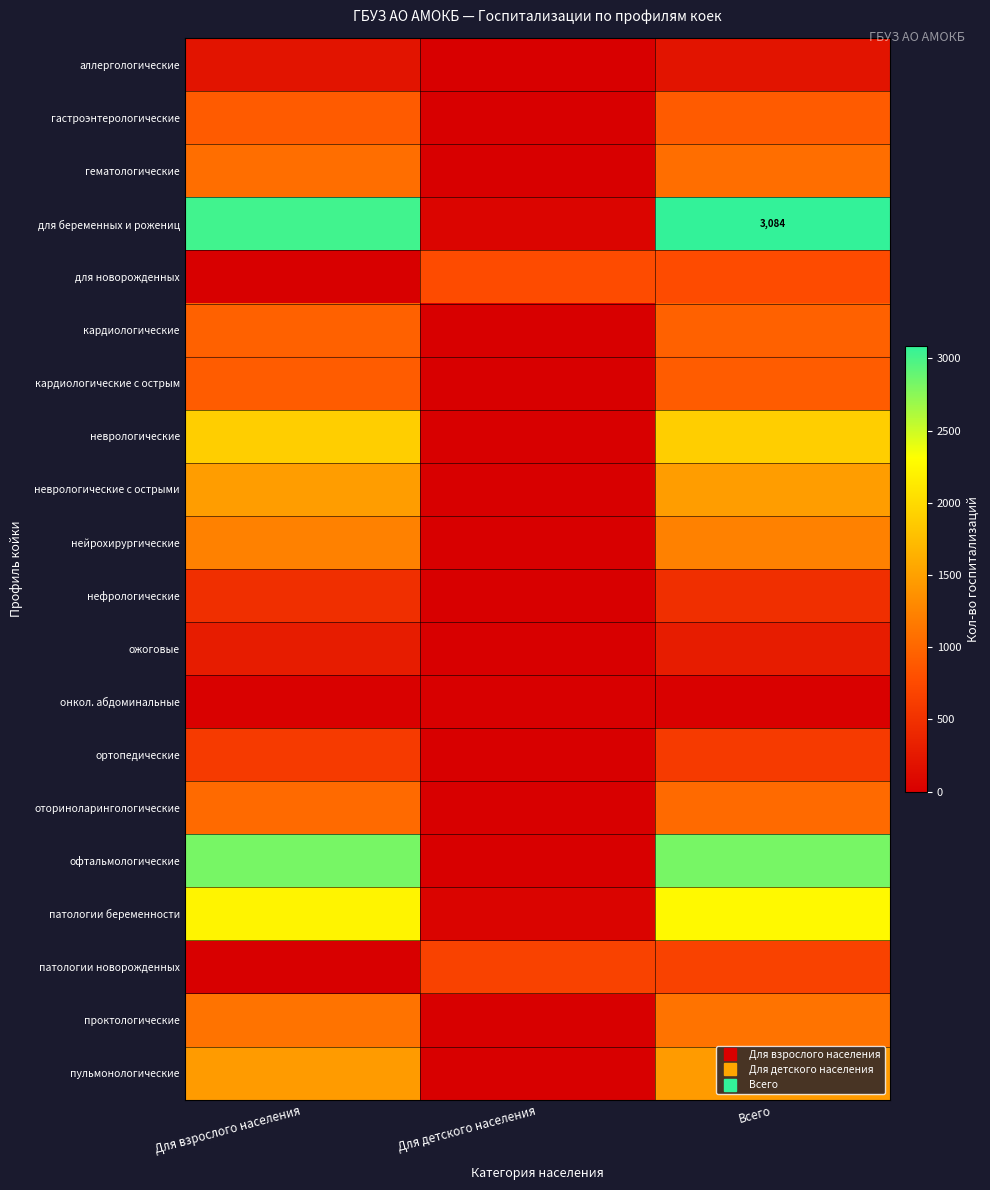

How many distinct data groups are displayed?

20